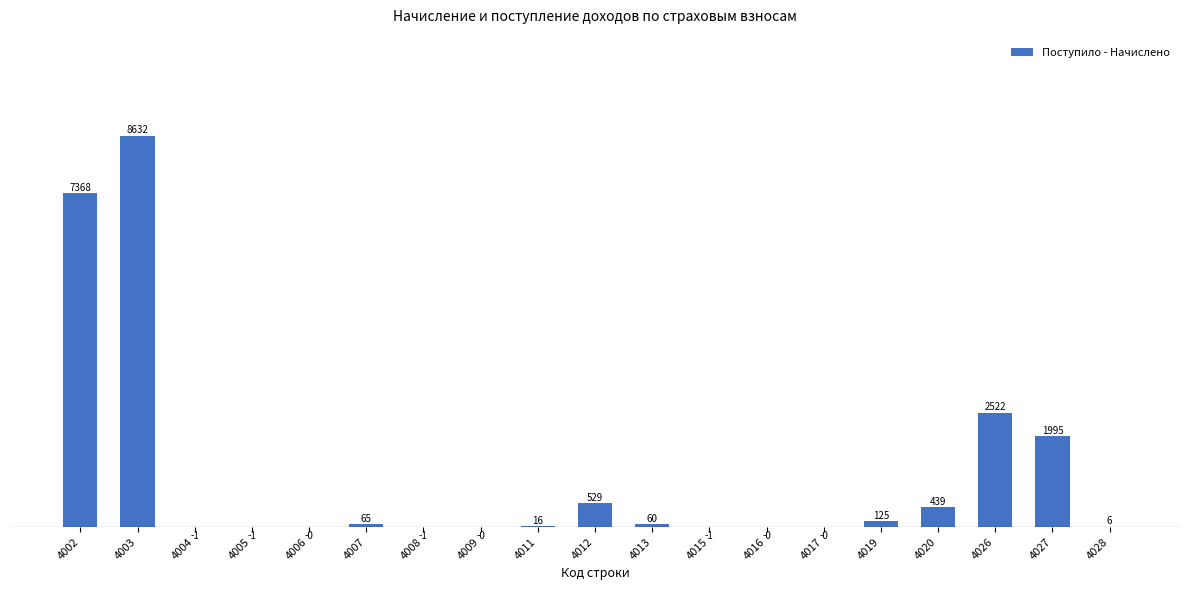

What is the greatest value displayed?

8631776